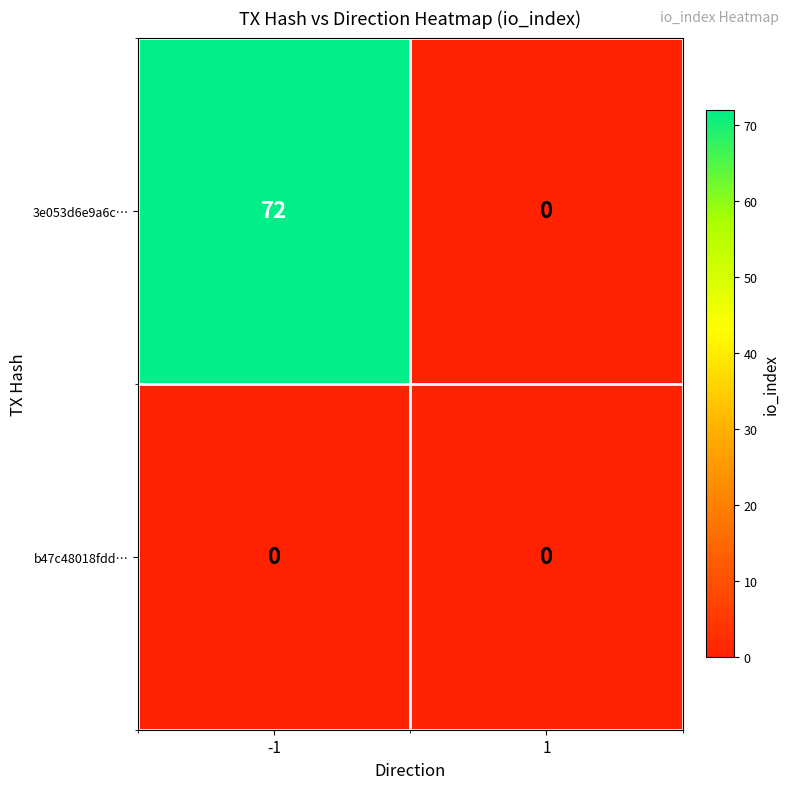

Rank the series at -1 from highest to lowest value.

3e053d6e9a6c…, b47c48018fdd…